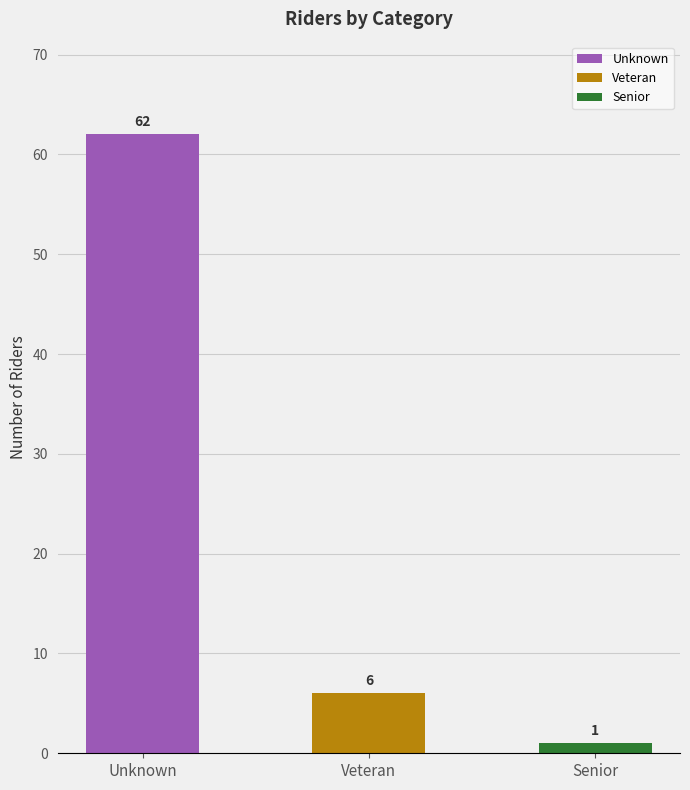

Between Unknown and Veteran, which series saw the biggest shift?

Unknown